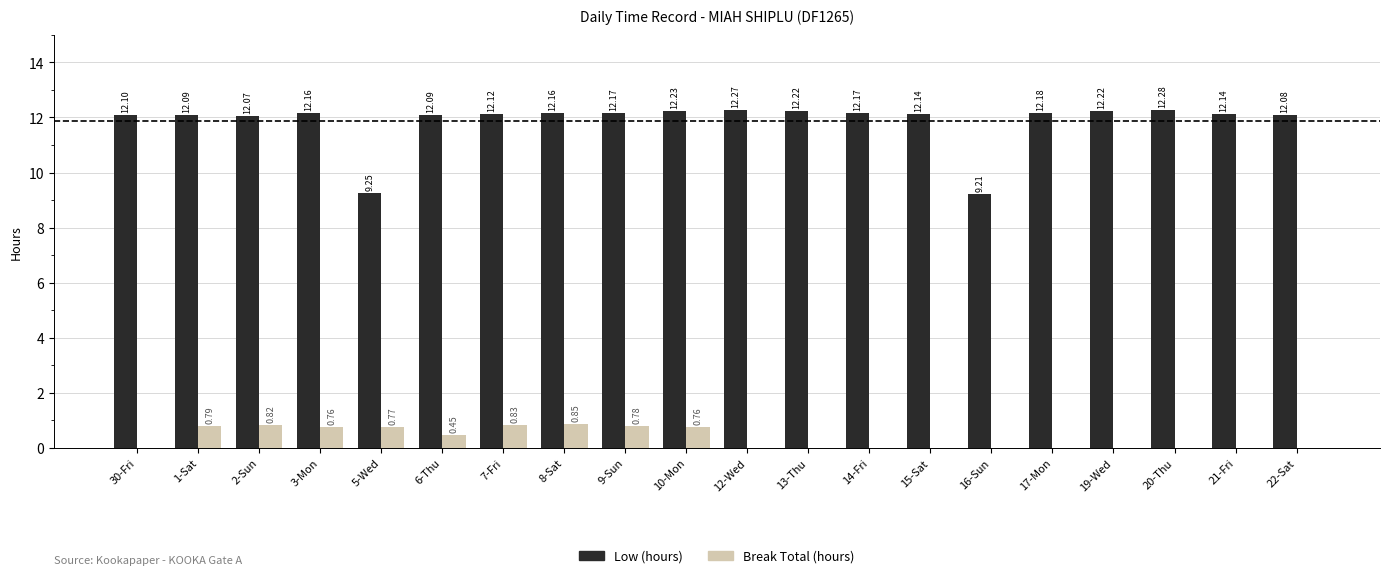

At which category is the sum across all series the highest?

8-Sat